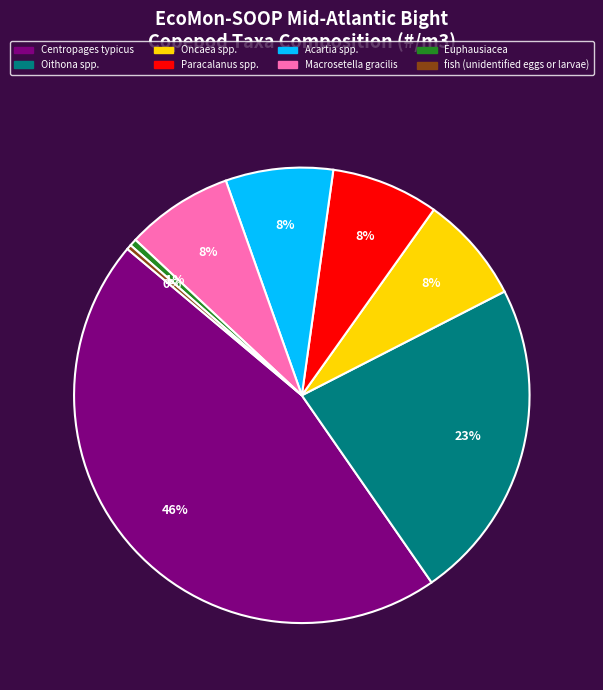

Which slice is the largest?

Centropages typicus